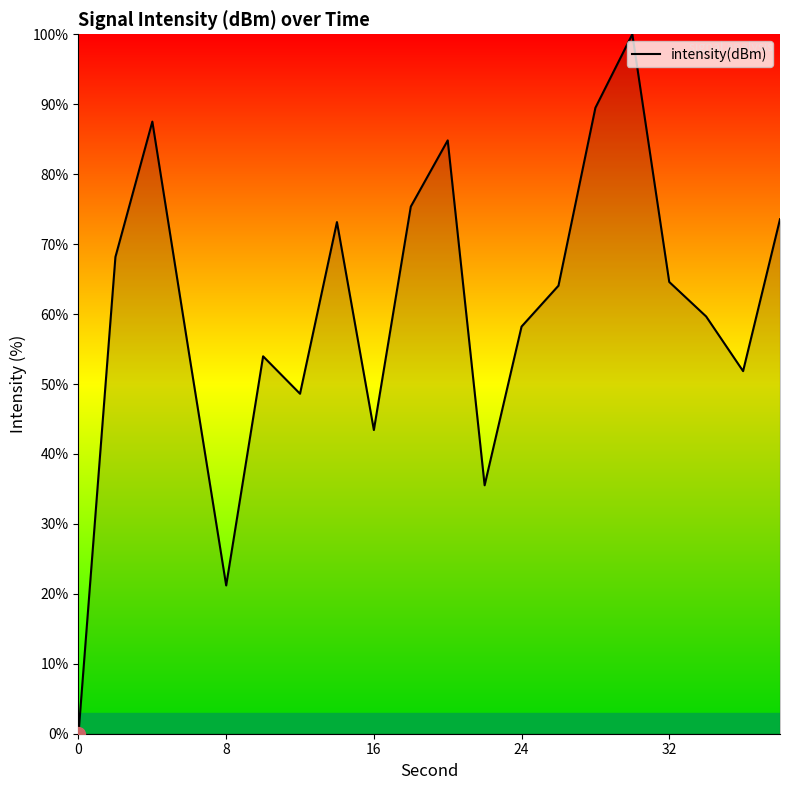

What is the difference between the maximum and minimum values?

100.0